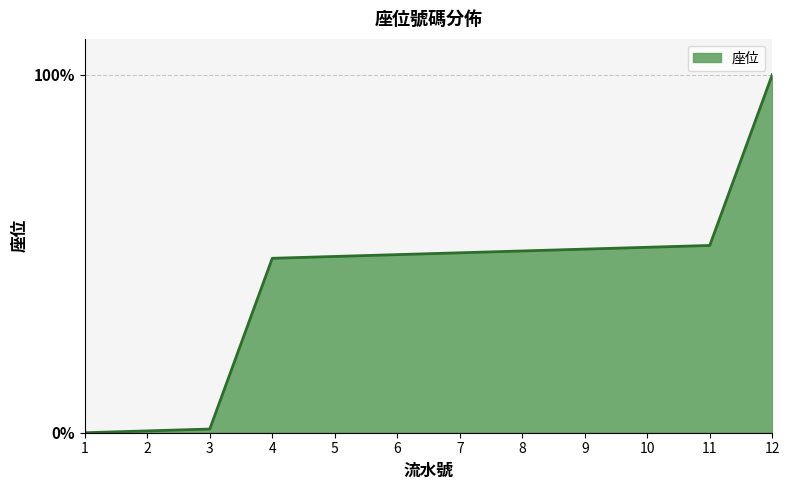

Between 2 and 12, which is larger?

12